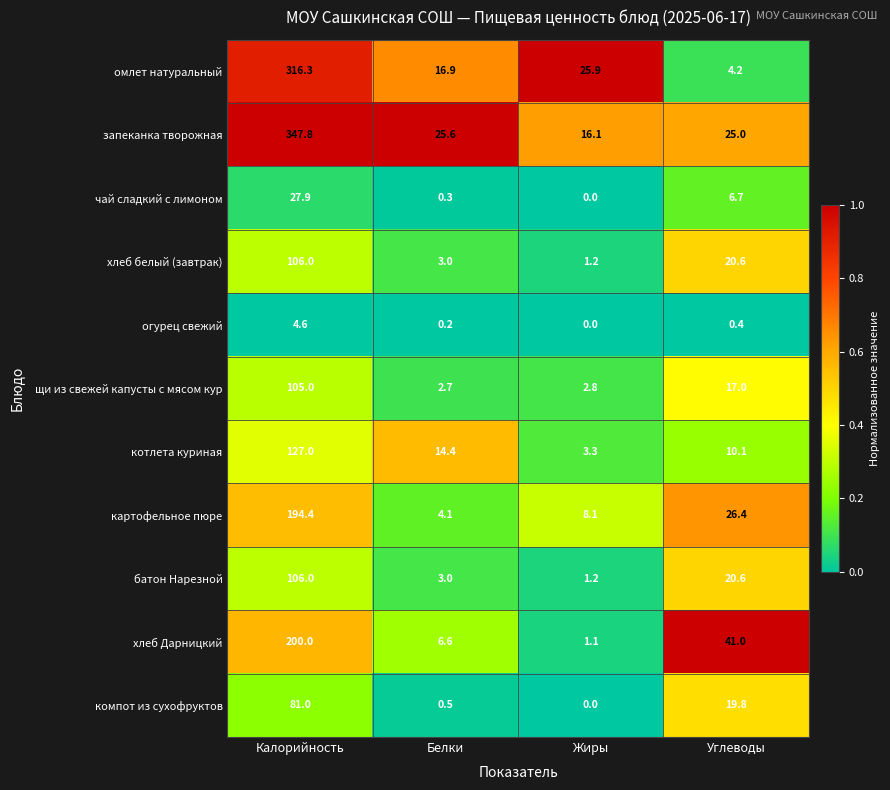

What is the sum of the компот из сухофруктов values at Жиры and Углеводы?

19.8